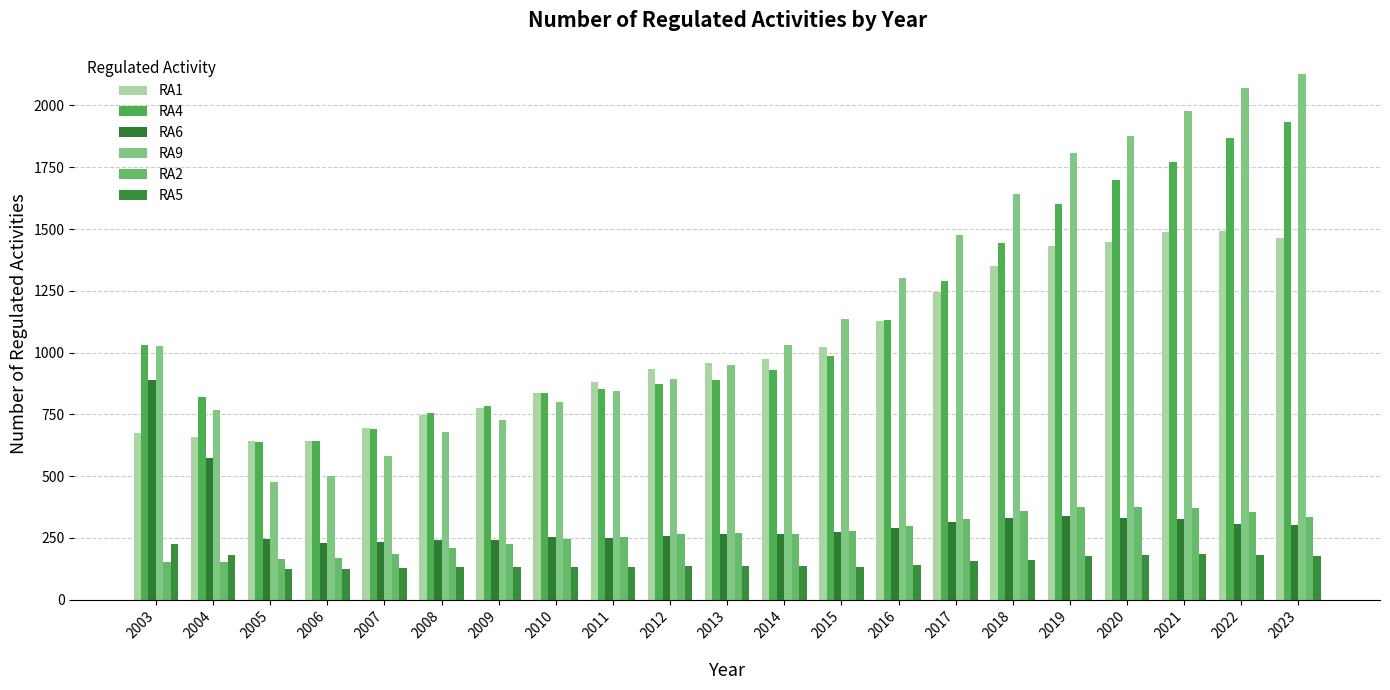

At which label does RA9 reach its peak?

2023